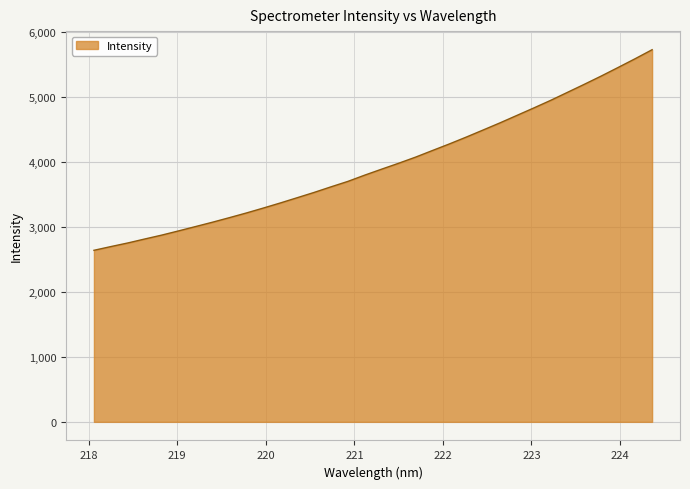

What is the sum of all values?

134526.9